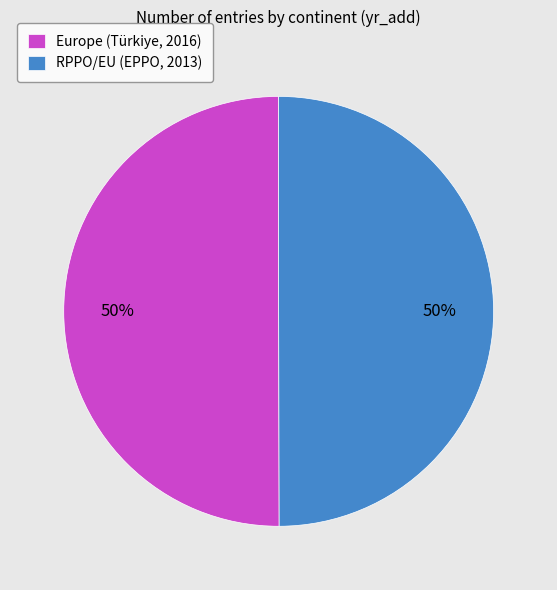

Approximately how many times larger is the value at RPPO/EU (EPPO, 2013) compared to Europe (Türkiye, 2016)?

1.0